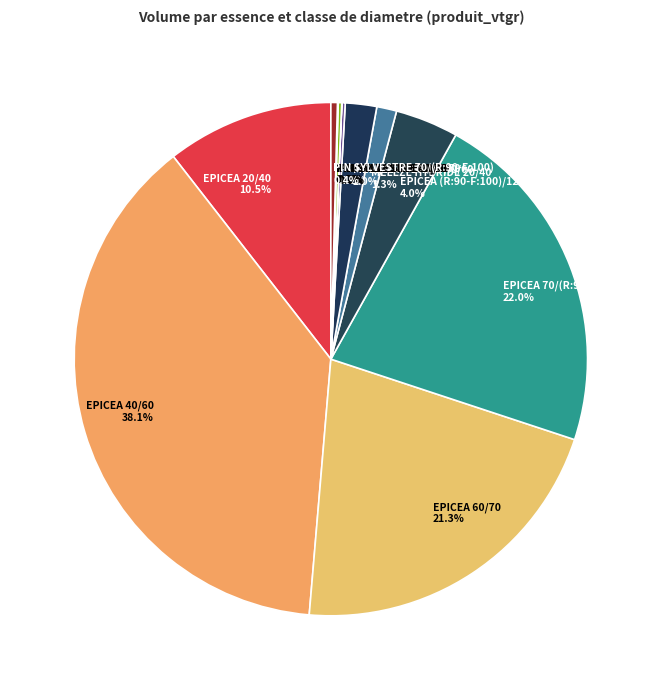

Does any single category account for the majority?

No